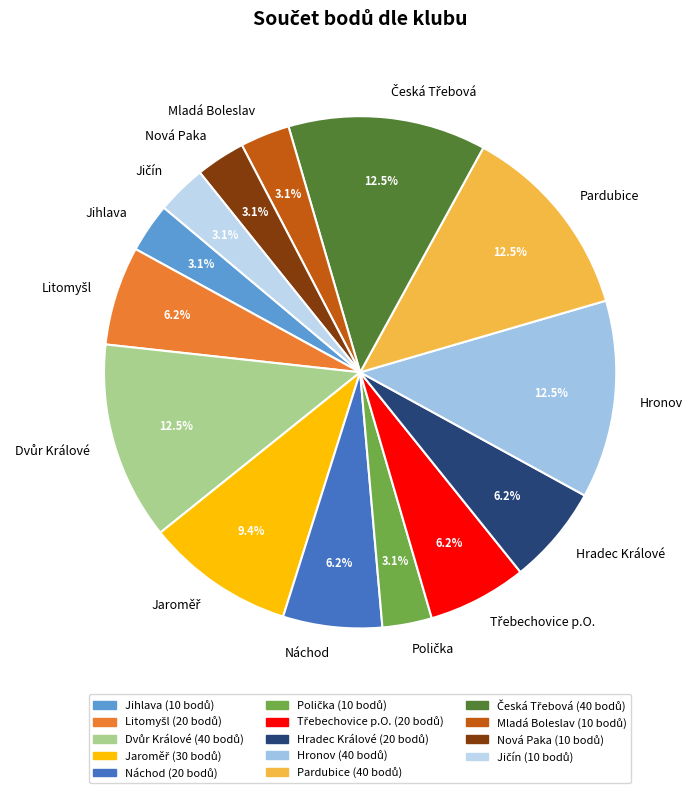

What portion of the pie excludes Nová Paka?

96.9%